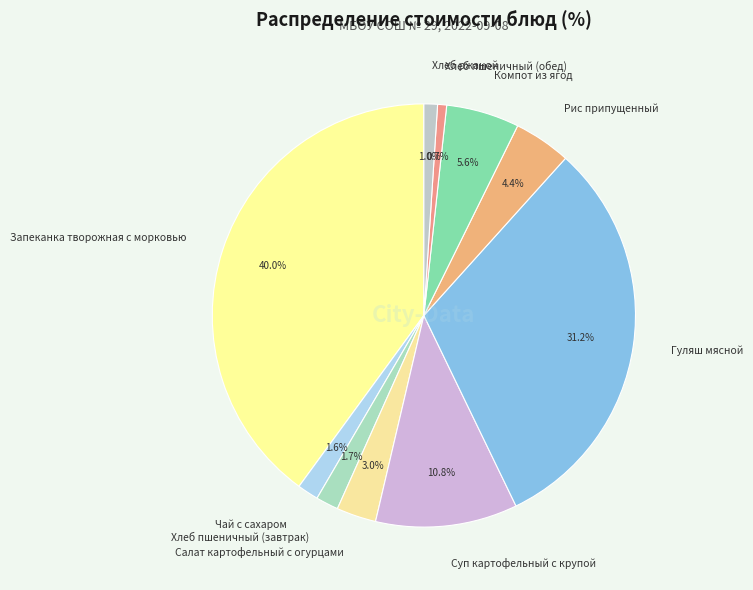

What percentage is NOT represented by Хлеб пшеничный (обед)?

99.3%